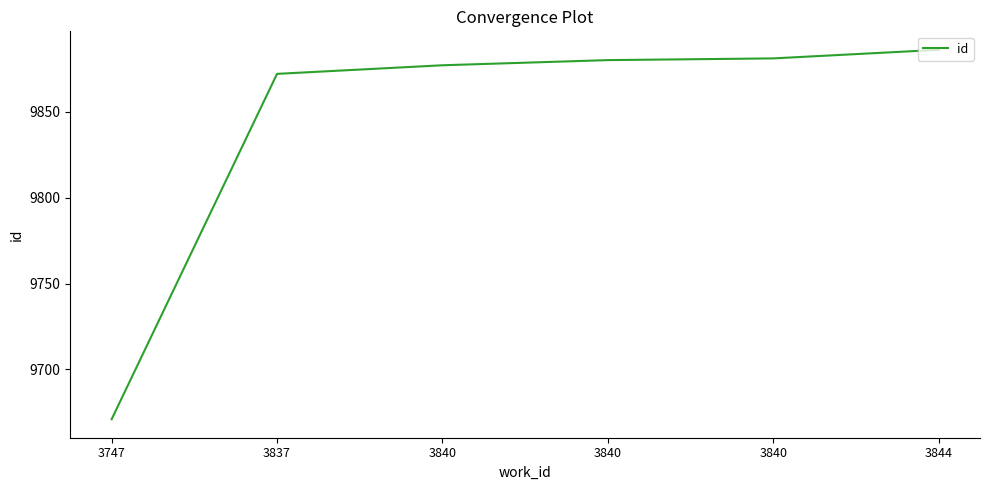

Which label corresponds to the largest value in the chart?

3844